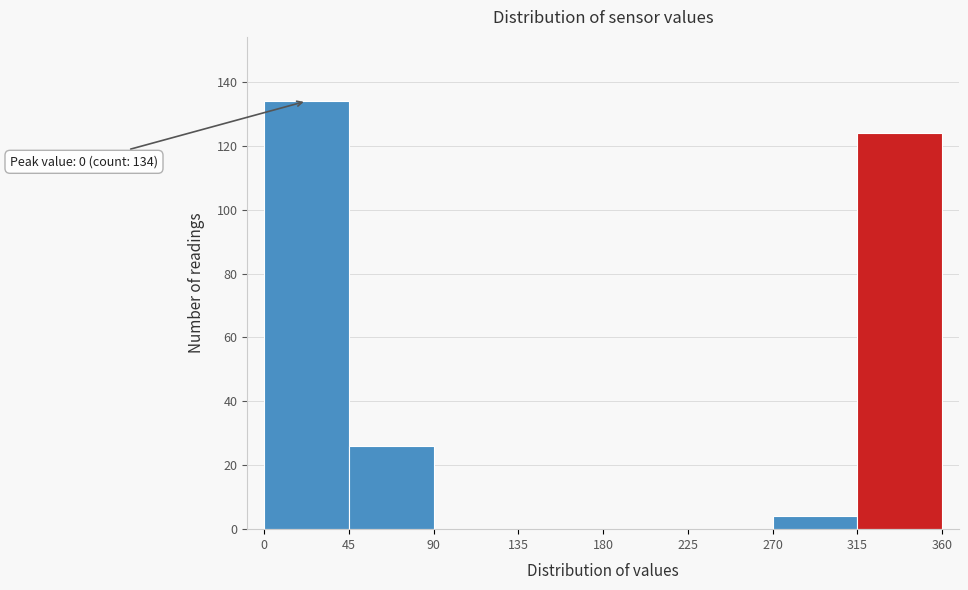

Over which range of the x-axis is the bar tallest?

0 to 45